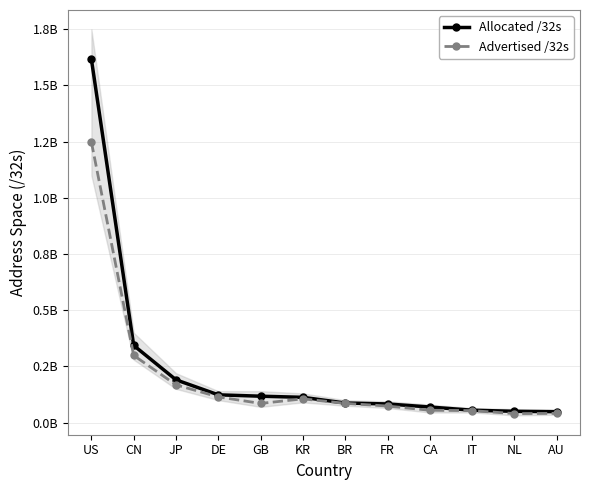

What are all the series names shown in the legend?

Allocated /32s, Advertised /32s